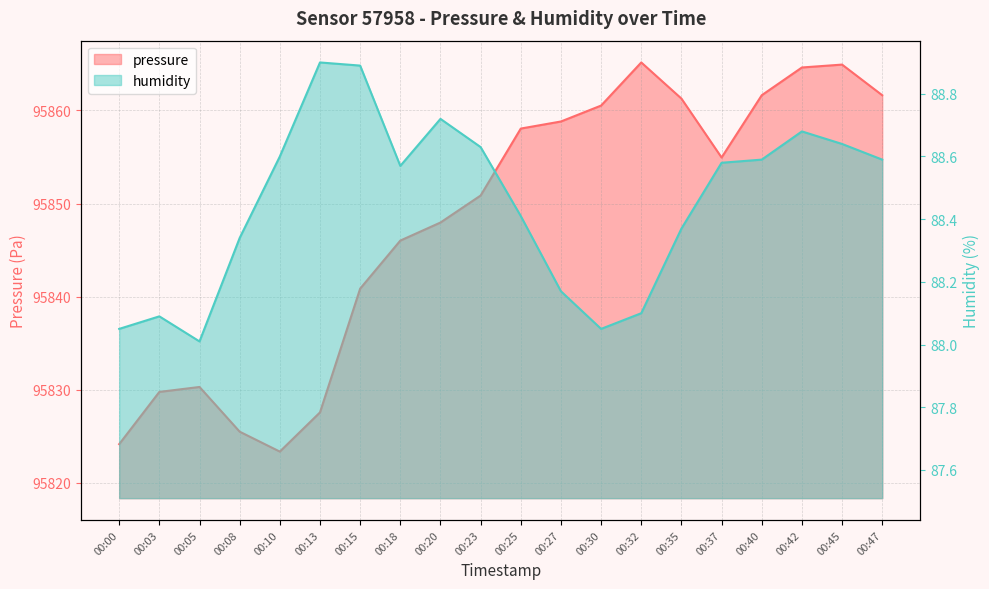

Which has a higher value, 00:25 or 00:08?

00:25